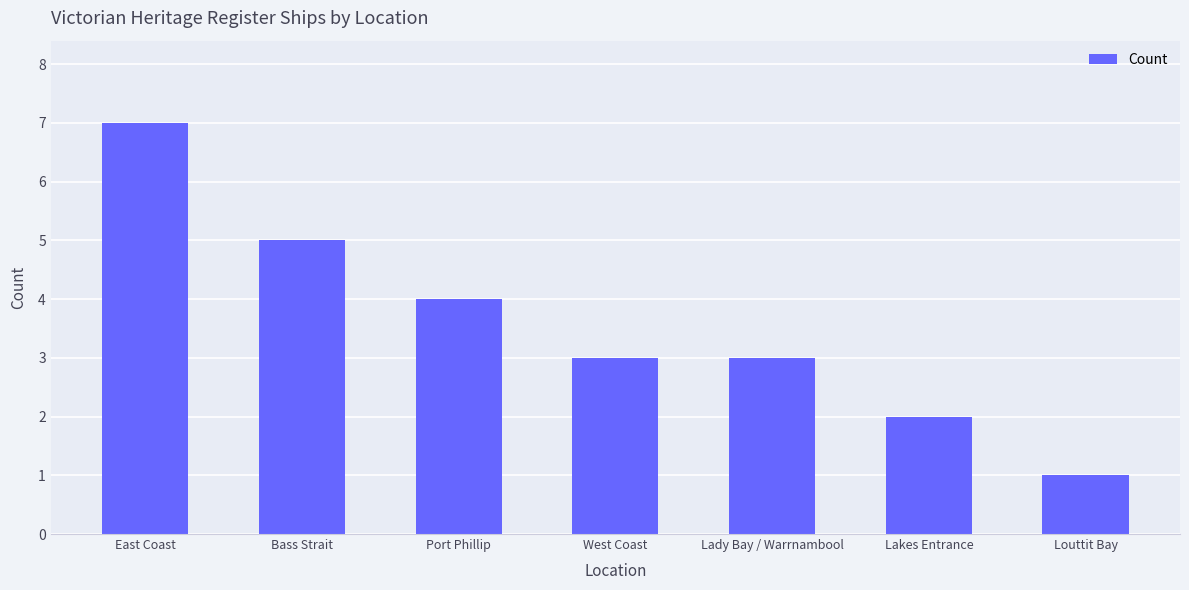

Reading right to left, transcribe all the data shown in this chart.

Louttit Bay=1	Lakes Entrance=2	Lady Bay / Warrnambool=3	West Coast=3	Port Phillip=4	Bass Strait=5	East Coast=7